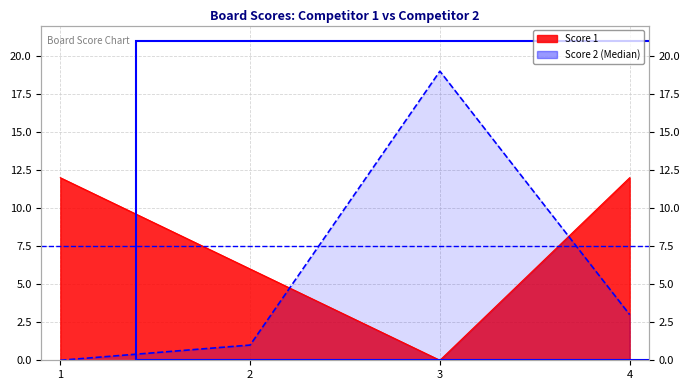

Which series has the largest total across all categories?

Score 1